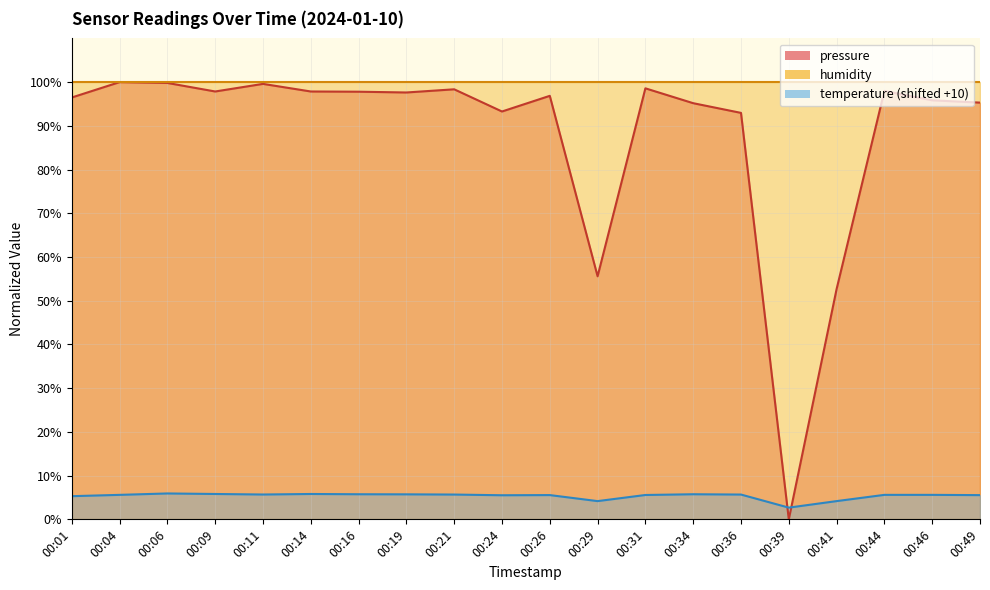

How many interior local valleys does the temperature series have?

4